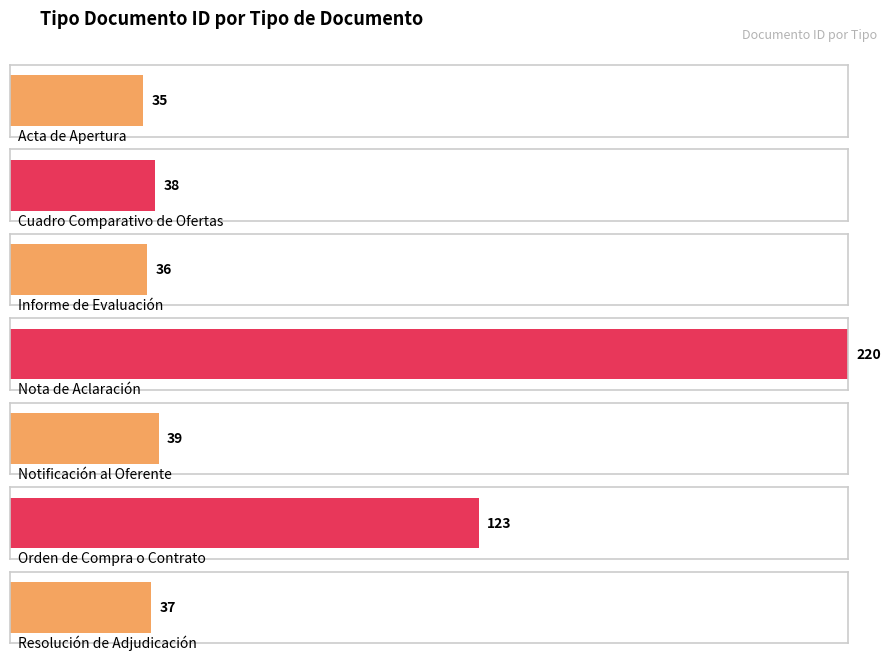

What position from the right is Acta de Apertura?

7